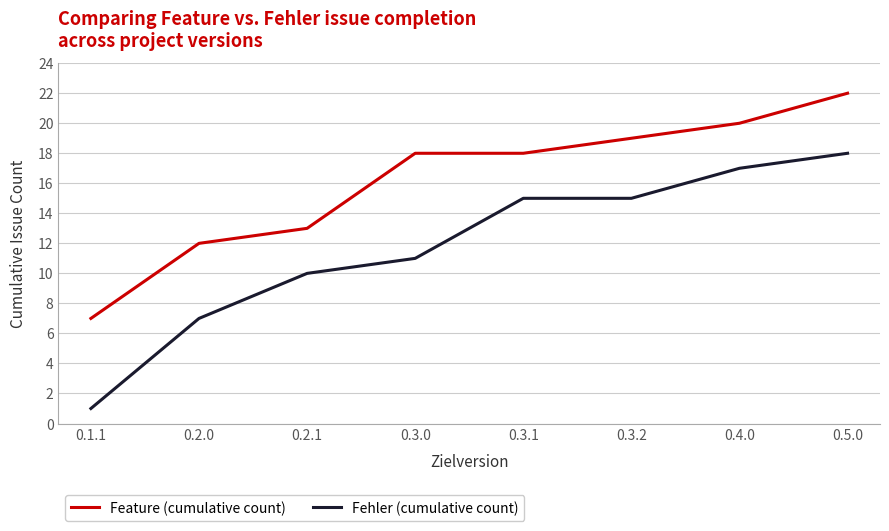

List the series in order of their peak value, highest first.

Feature (cumulative count), Fehler (cumulative count)